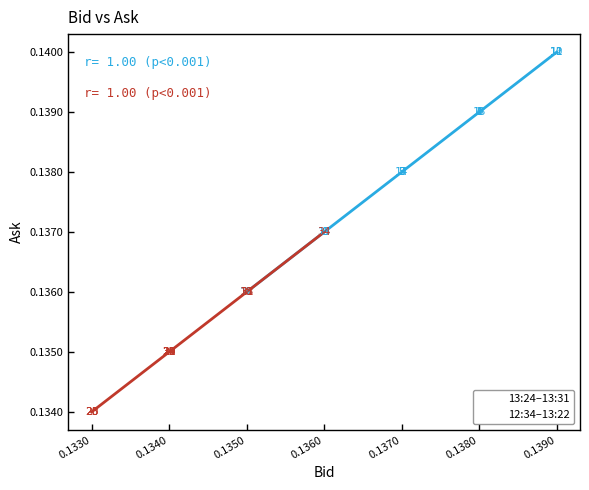

Which series contains the lowest Y value?

12:34–13:22